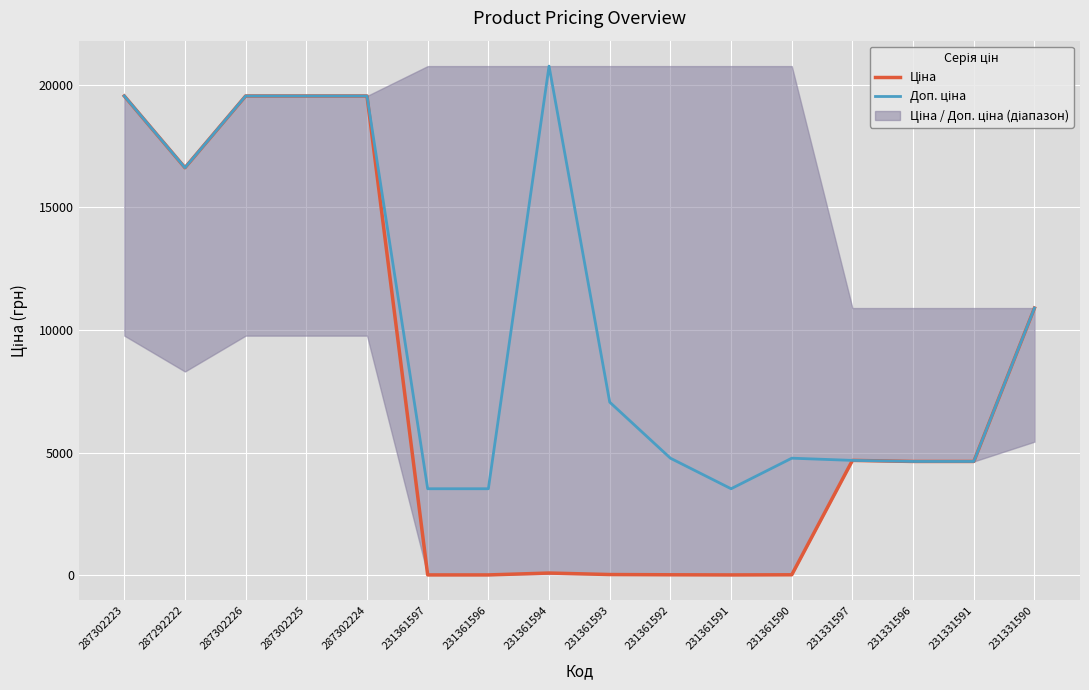

What position from the left is 287302223?

1